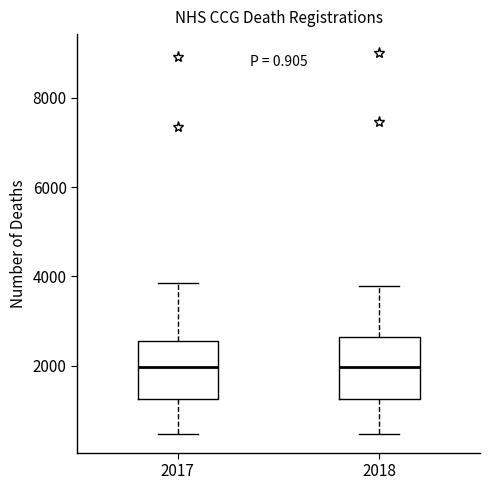

Reading left to right, read every box against the y-axis: the position of its median line, the range the box covers, and the ends of its whiskers. The values are not printed on the chart, so give them approximately, as read against the axis.

2017: median 2000, box 1200 to 2600, whiskers 400 to 3800
2018: median 2000, box 1200 to 2600, whiskers 400 to 3800